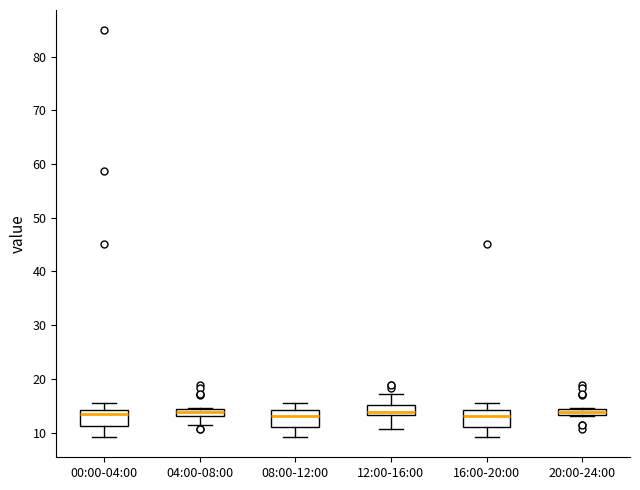

Where does the median line of the box for 08:00-12:00 sit on the y-axis? The values are not printed on the chart, so give them approximately, as read against the axis.

13